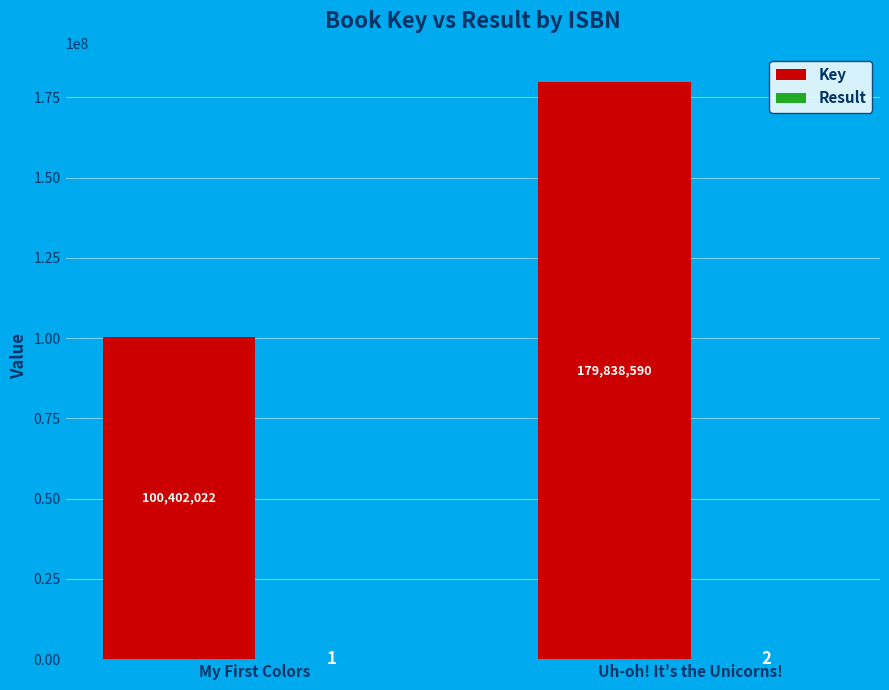

Between My First Colors and Uh-oh! It’s the Unicorns!, which series saw the biggest shift?

Key